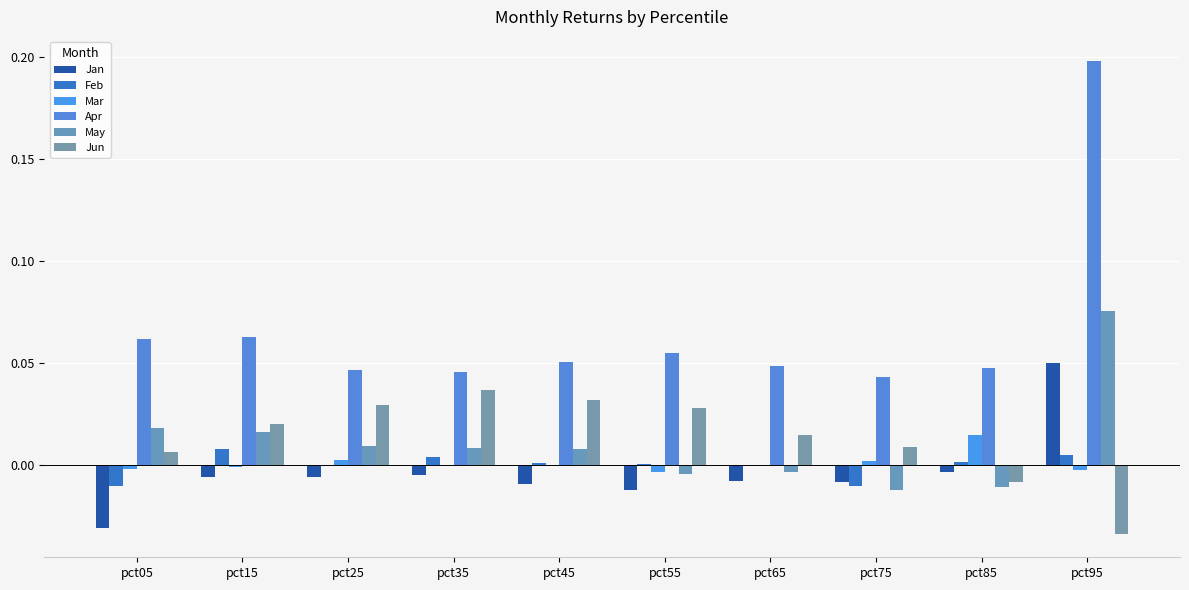

Which label corresponds to the smallest value in the chart?

pct95